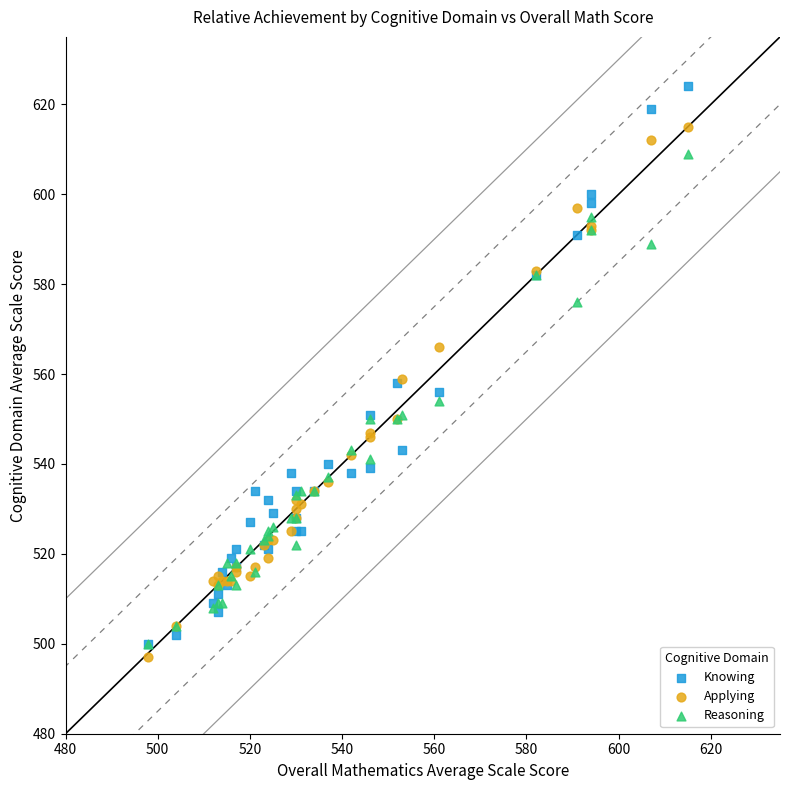

What are all the series names shown in the legend?

Knowing, Applying, Reasoning